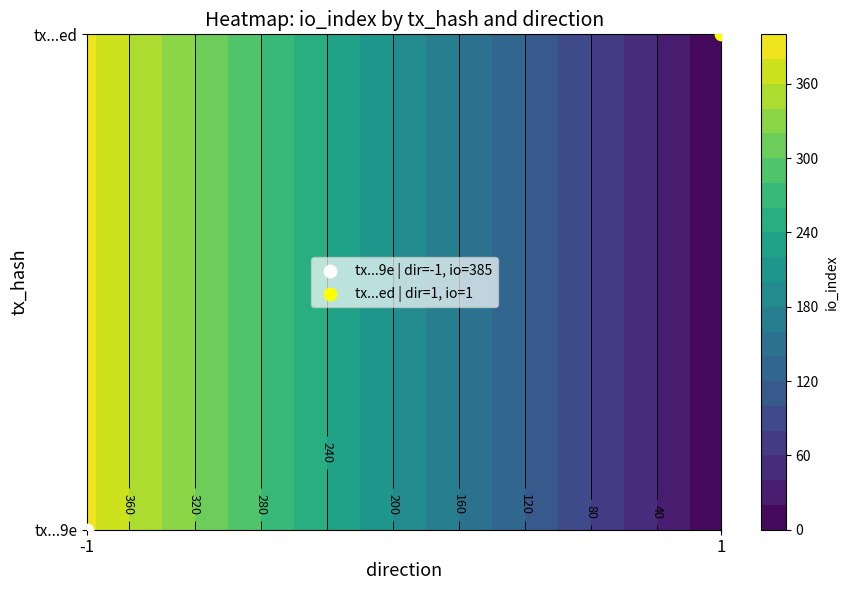

What is the difference between the highest and lowest values at io_index?

384